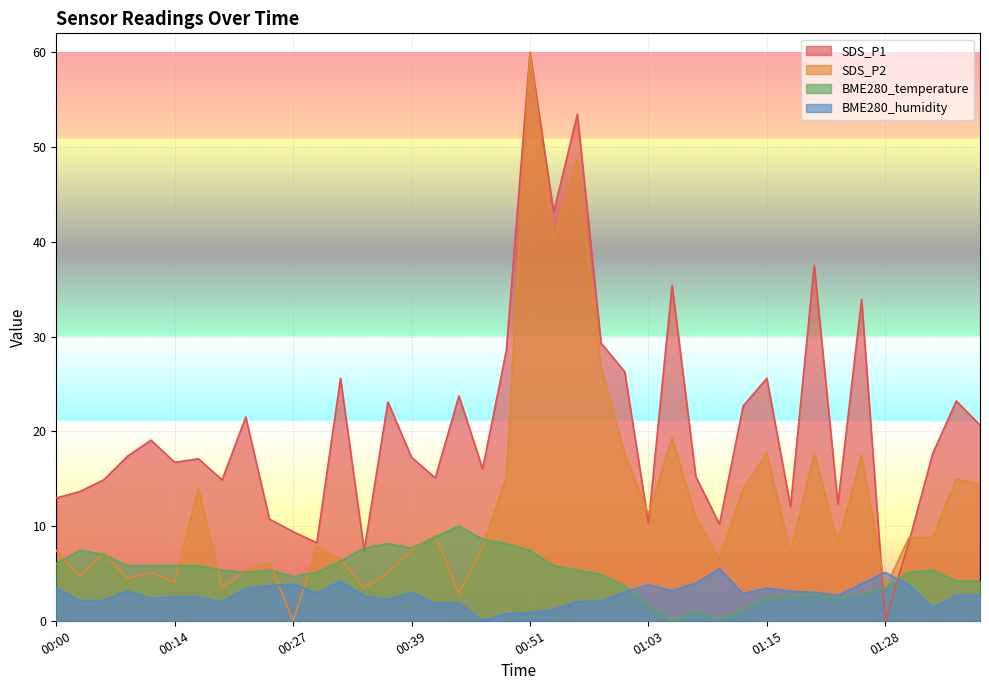

What is the sum of all SDS_P2 values?

500.8